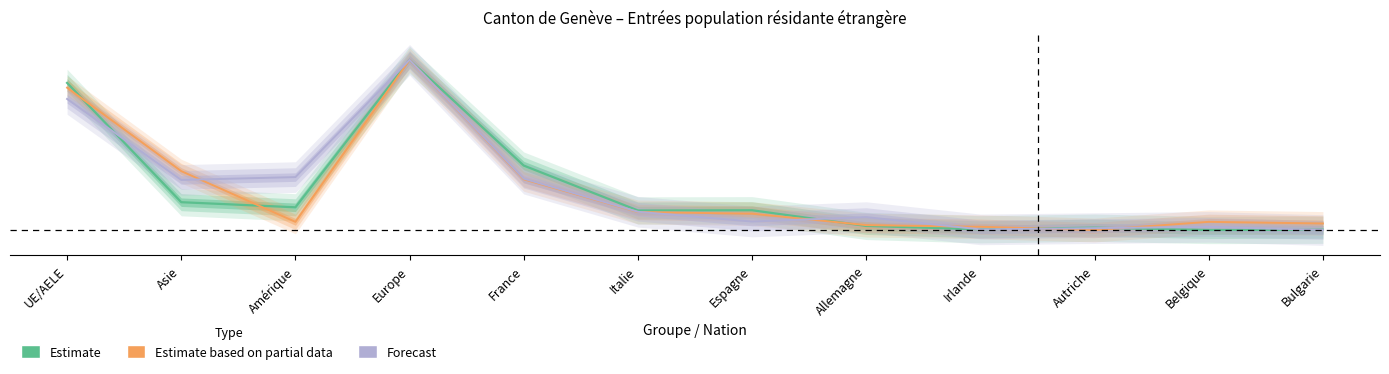

True or false: Estimate has more than 0 interior local peaks.

True